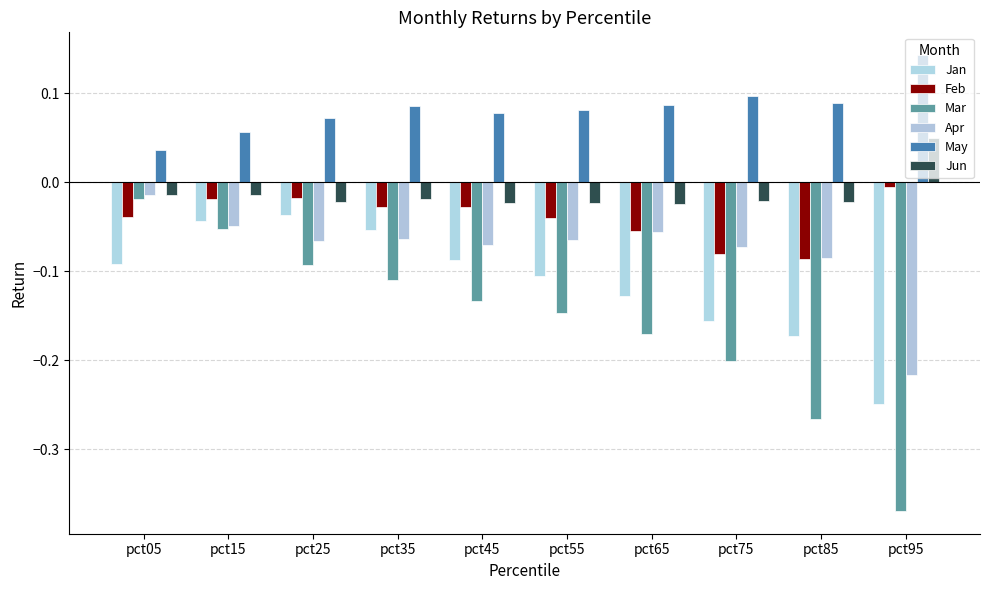

What is the total value across all series at pct75?

-0.4